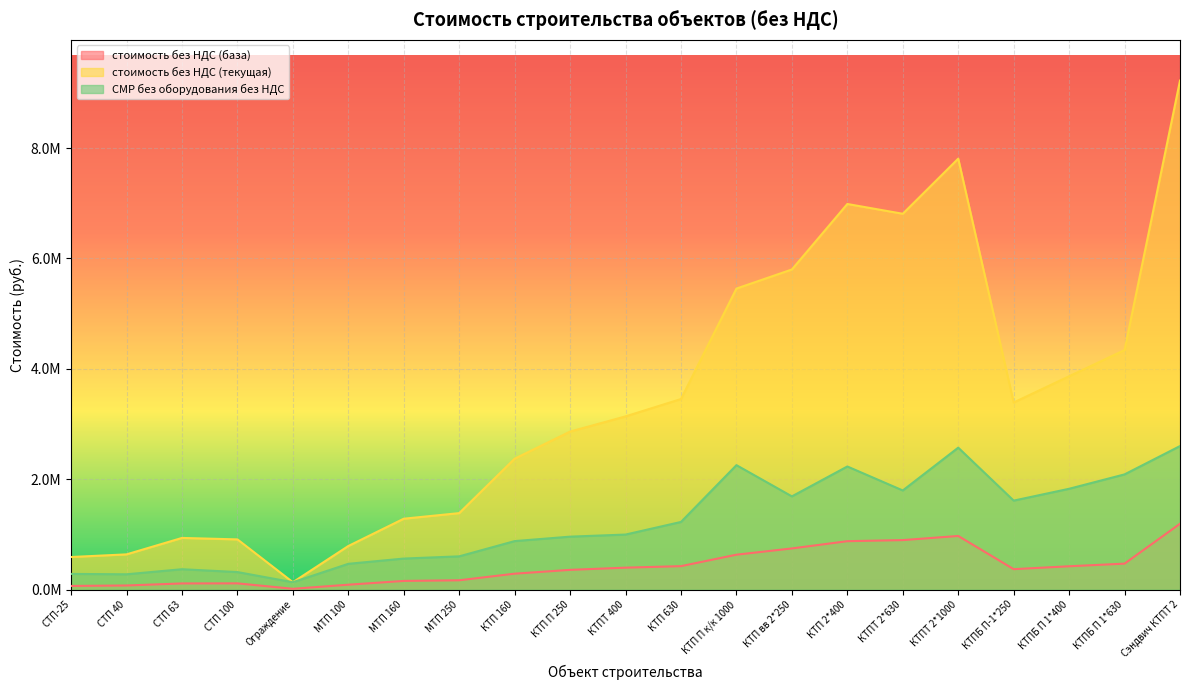

Rank the series by their average value, from lowest to highest.

стоимость без НДС (база), СМР без оборудования без НДС, стоимость без НДС (текущая)